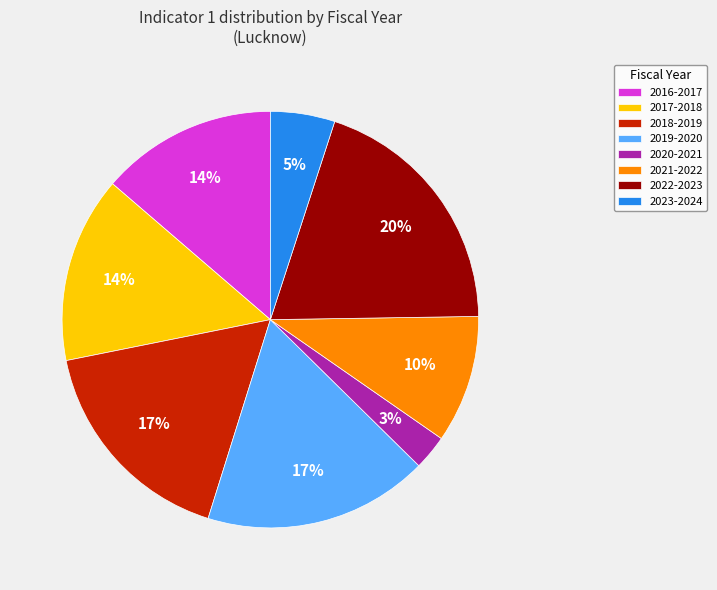

Which category has the smallest portion of the pie?

2020-2021